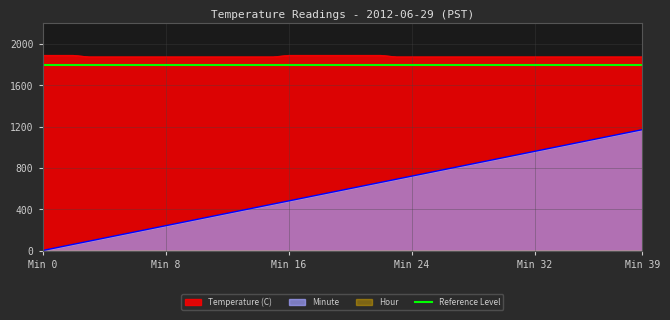

What is the maximum value for Temperature (C)?

1890